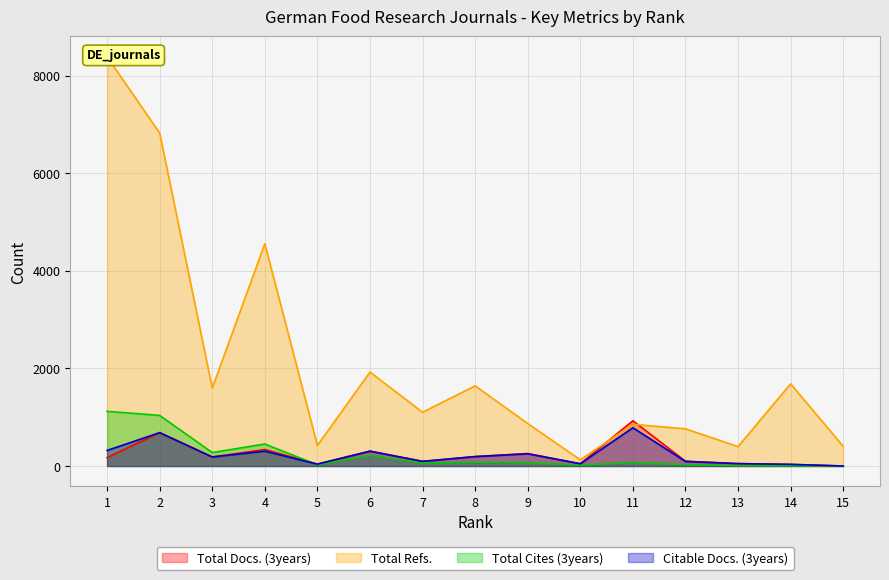

Is the value of Total Refs. at 6 greater than the value of Total Cites (3years) at 9?

Yes